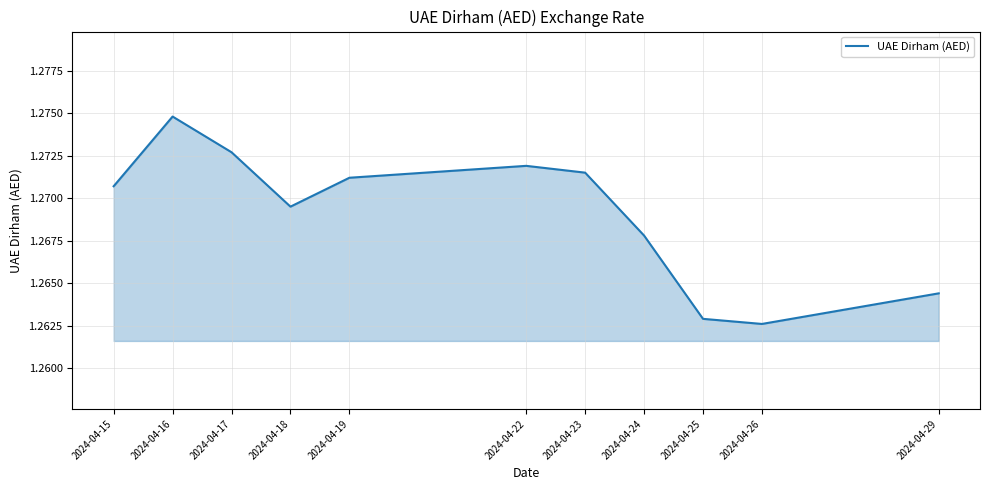

Approximately how many times larger is the value at 2024-04-26 compared to 2024-04-19?

1.0